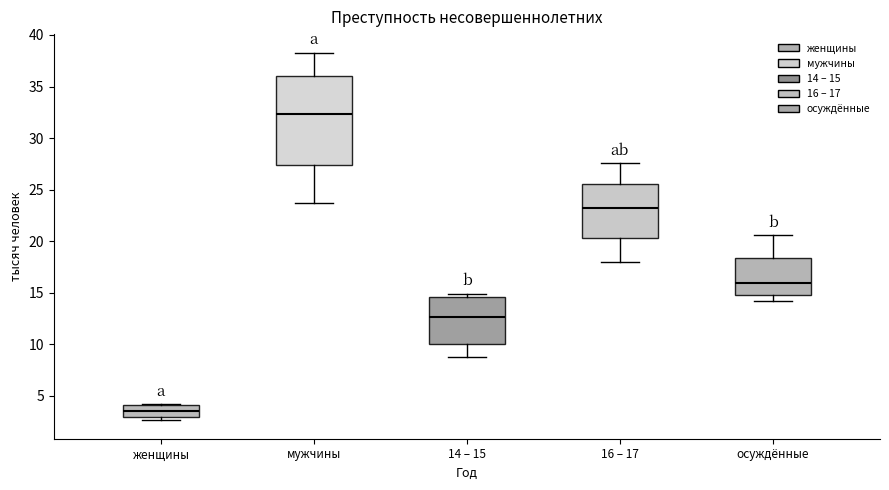

Which box is the tallest, from its lower edge to its upper edge?

мужчины